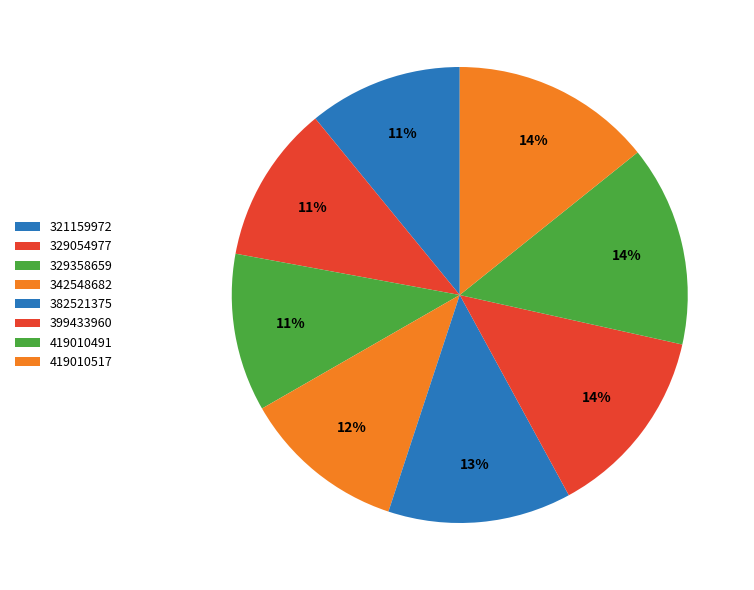

How many slices are in this pie chart?

8